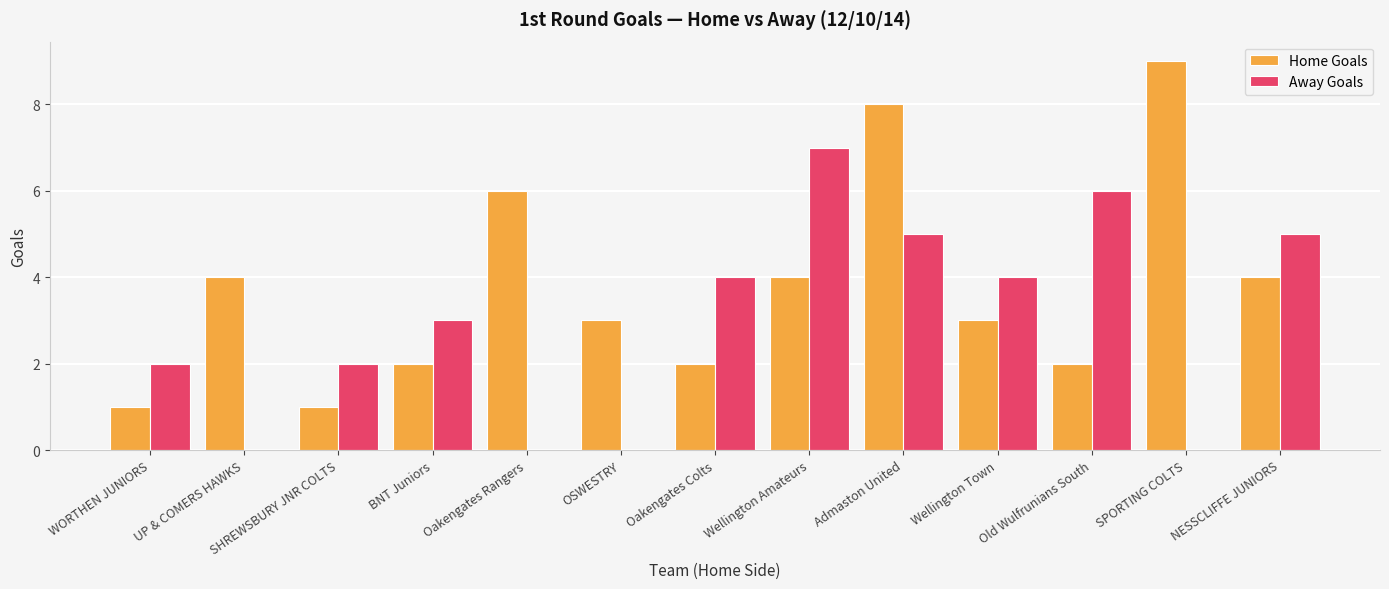

What is the sum of all Away Goals values?

38